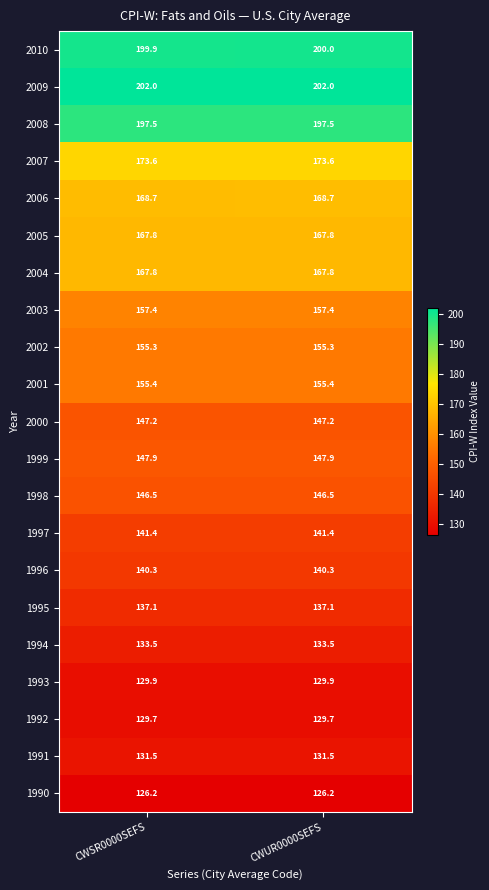

Which series has the widest spread of values?

2010